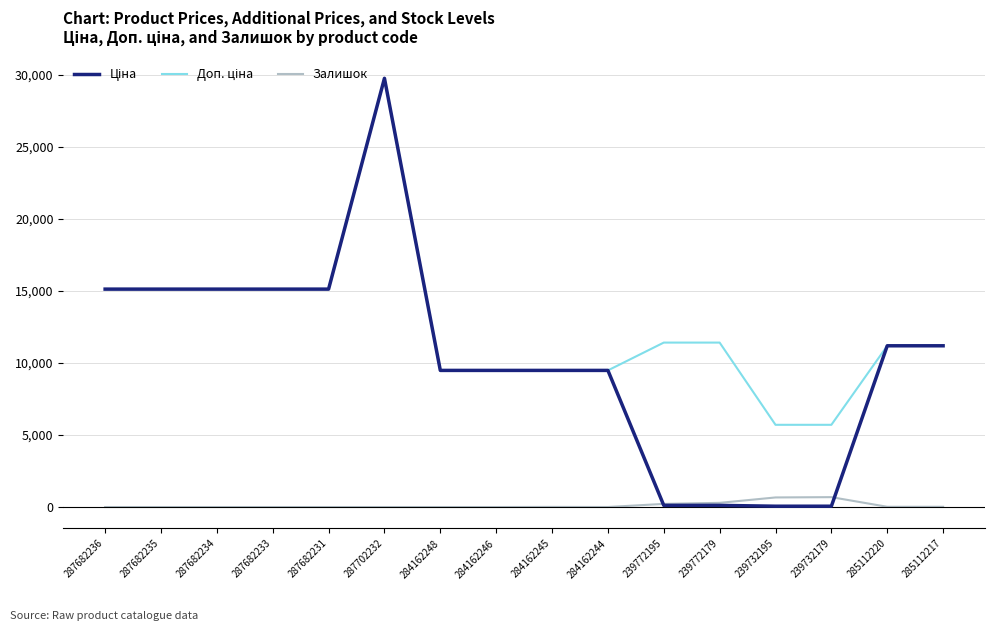

The Залишок series shows 0.0 at 287682234. True or false?

True